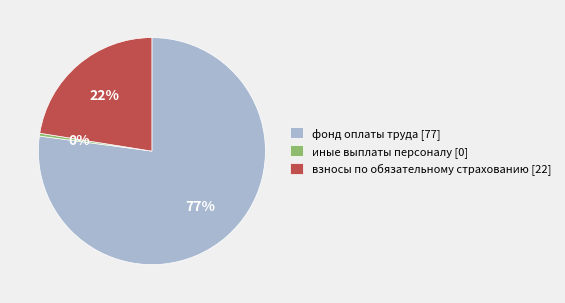

Rank the categories by value from highest to lowest.

фонд оплаты труда, взносы по обязательному страхованию, иные выплаты персоналу